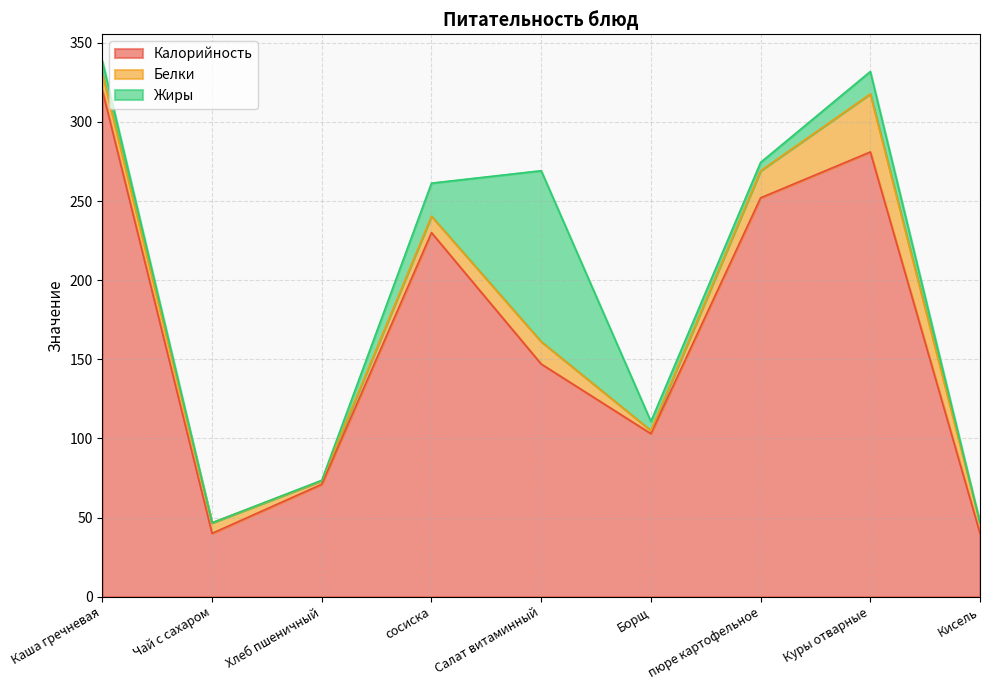

The value of Жиры at Кисель is 45.1. True or false?

False